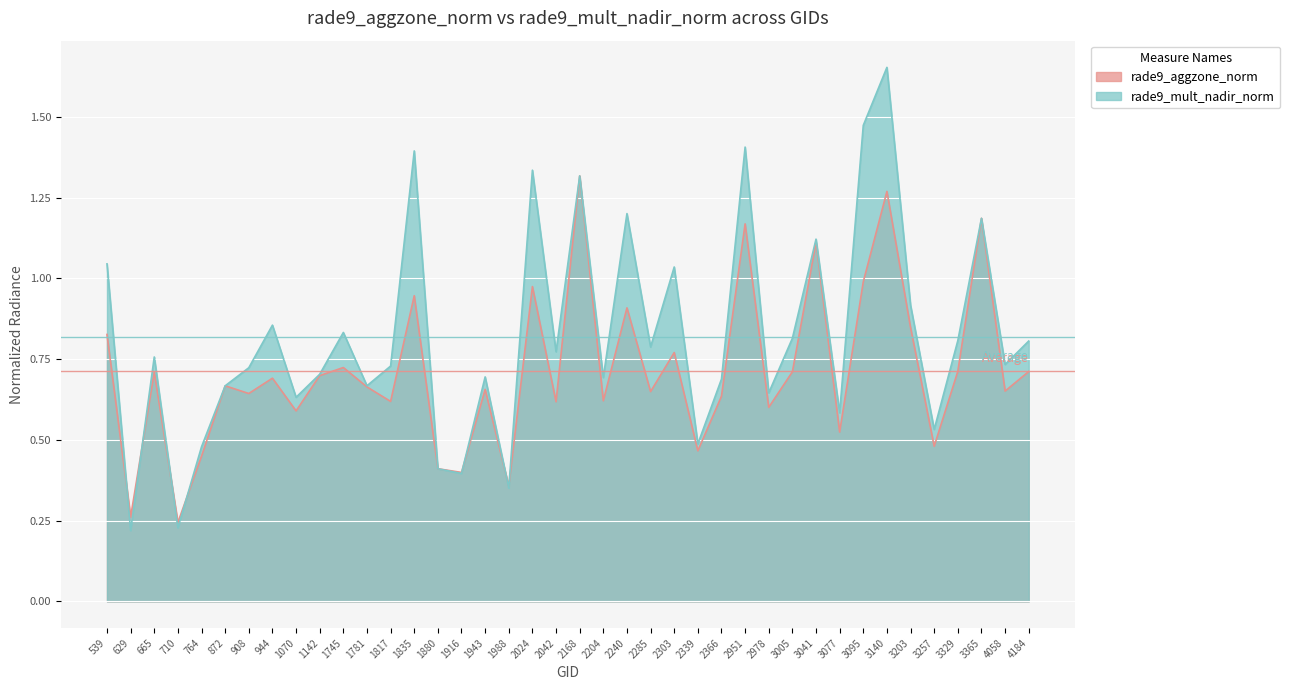

What are all the series names shown in the legend?

rade9_aggzone_norm, rade9_mult_nadir_norm